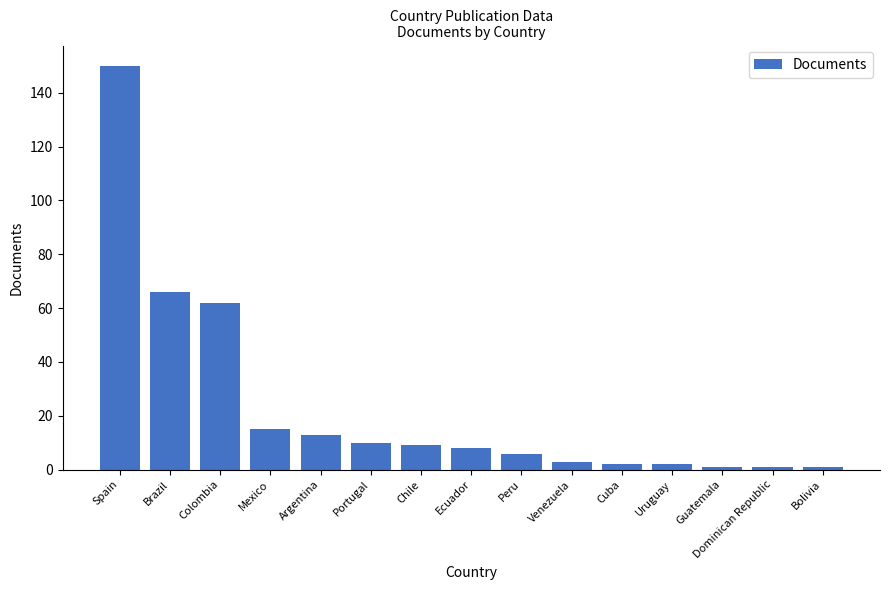

How many bars are there in total?

15